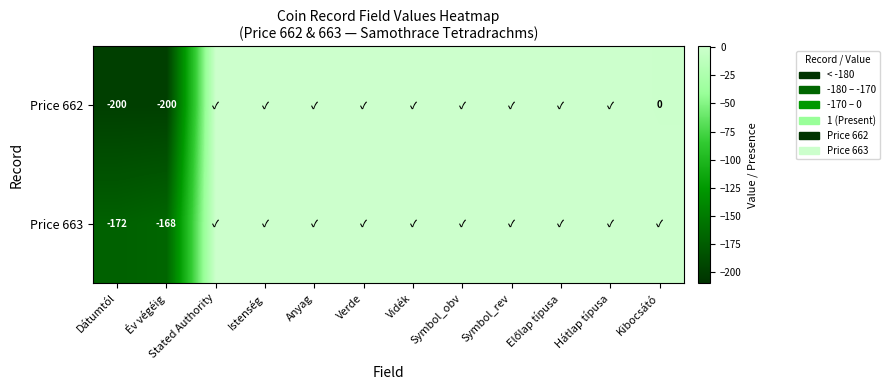

How many negative values does the Price 662 series have?

2